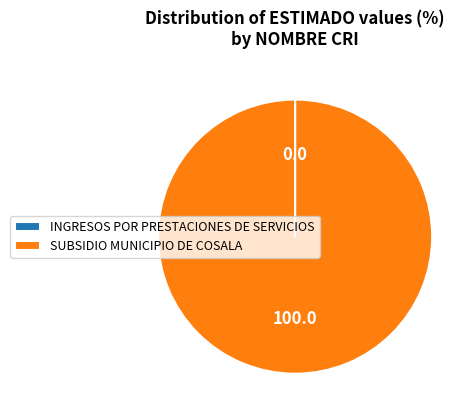

Is there any slice that represents more than half of the pie?

Yes